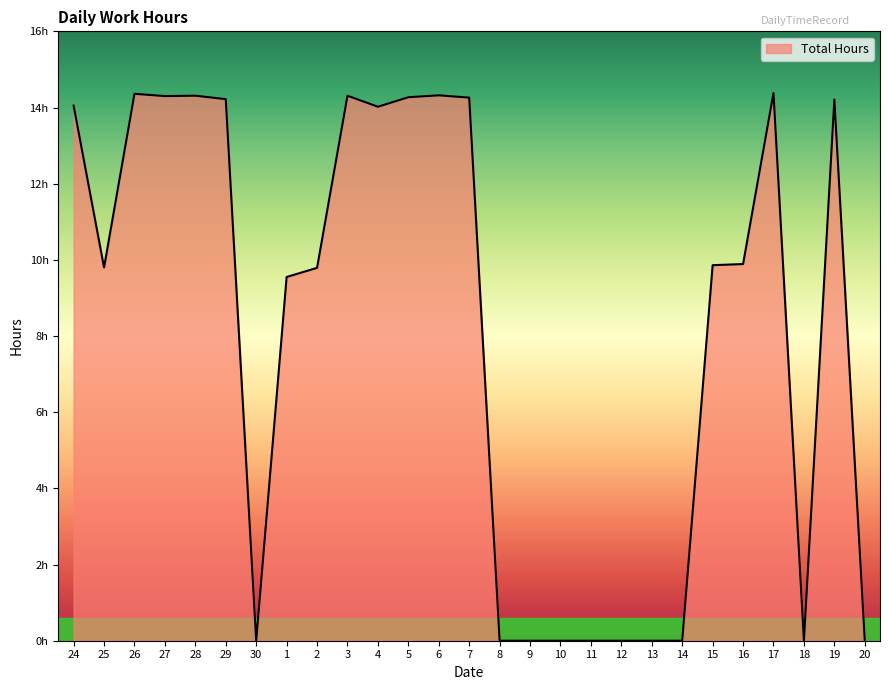

Where is the first local minimum?

25